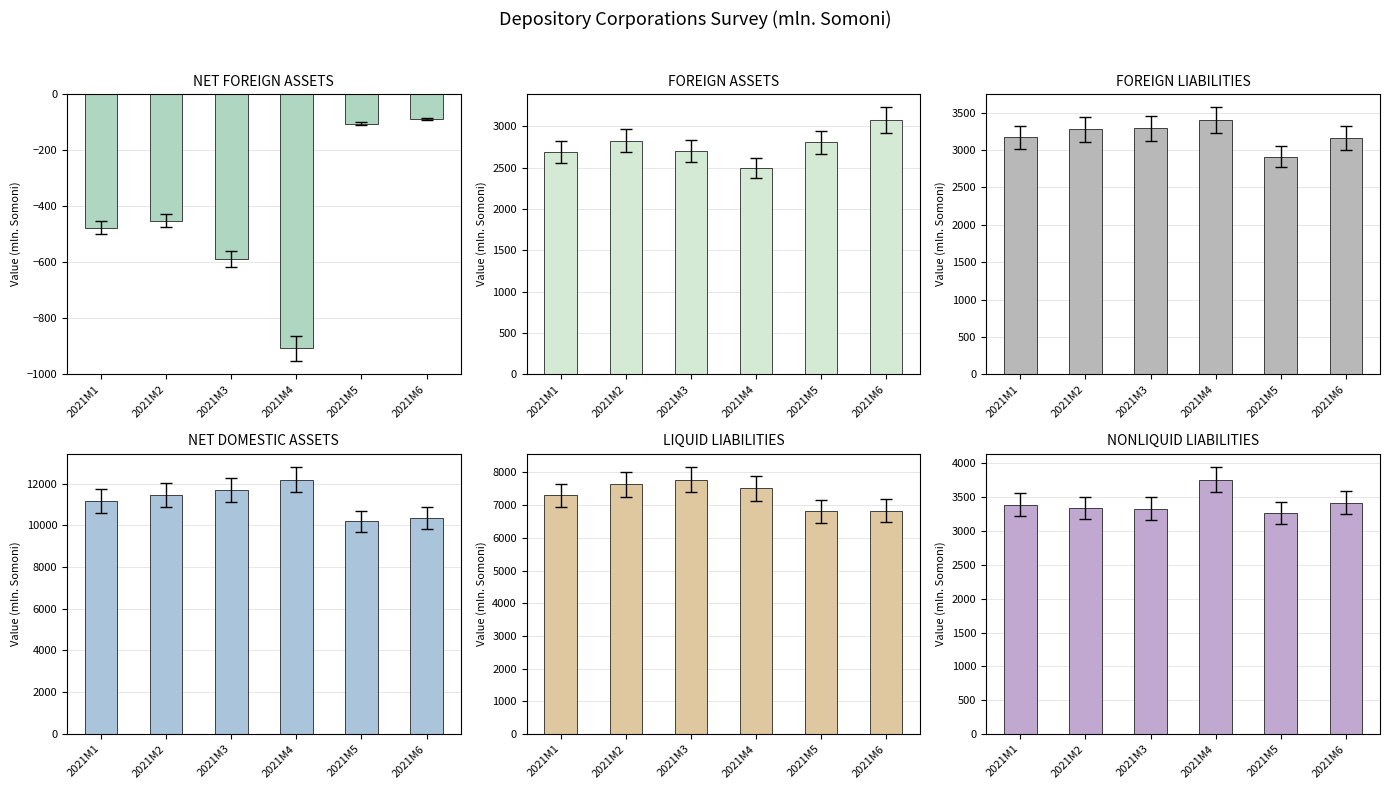

Read the FOREIGN ASSETS value at 2021M5.

2807.9